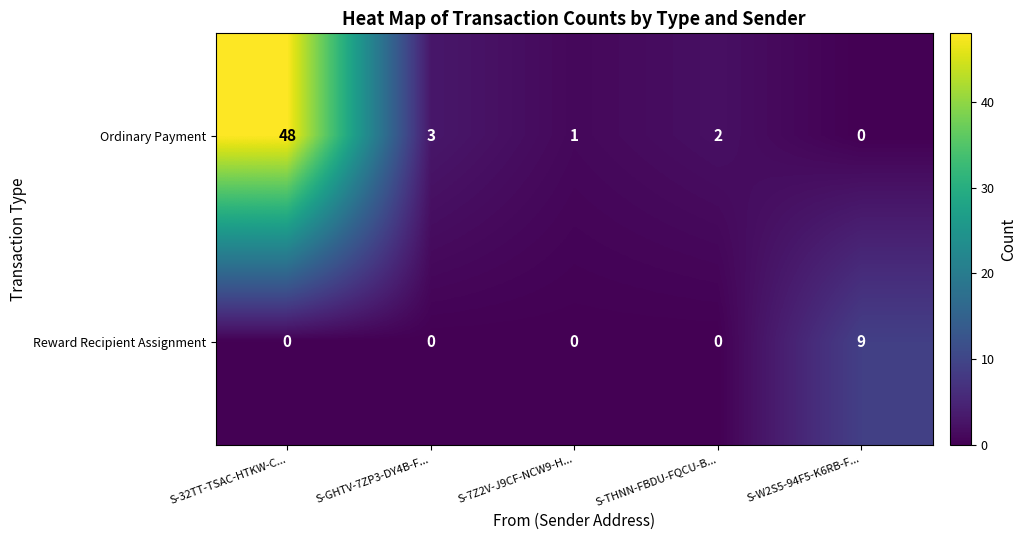

What is the sum of all Ordinary Payment values?

54